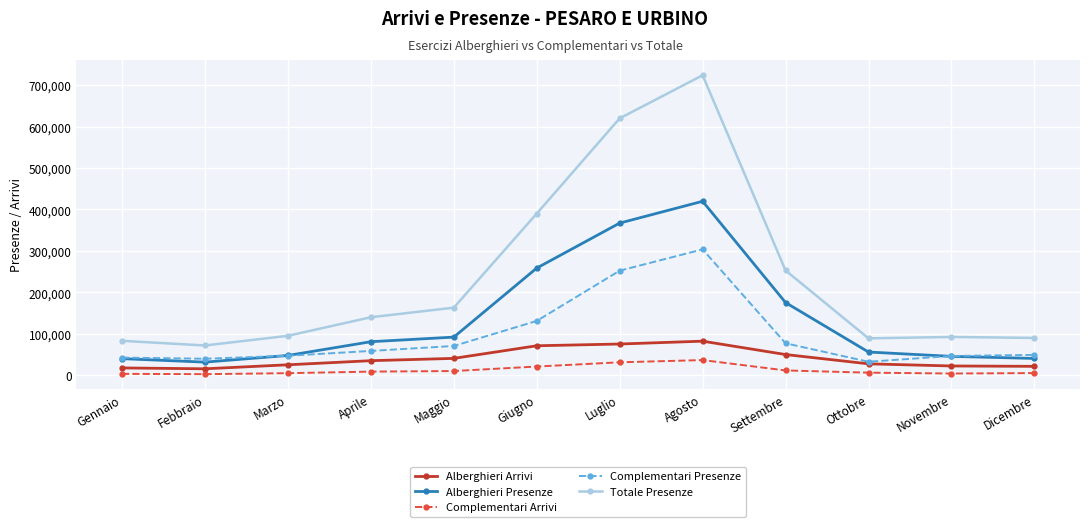

At which label does Alberghieri Presenze reach its peak?

Agosto